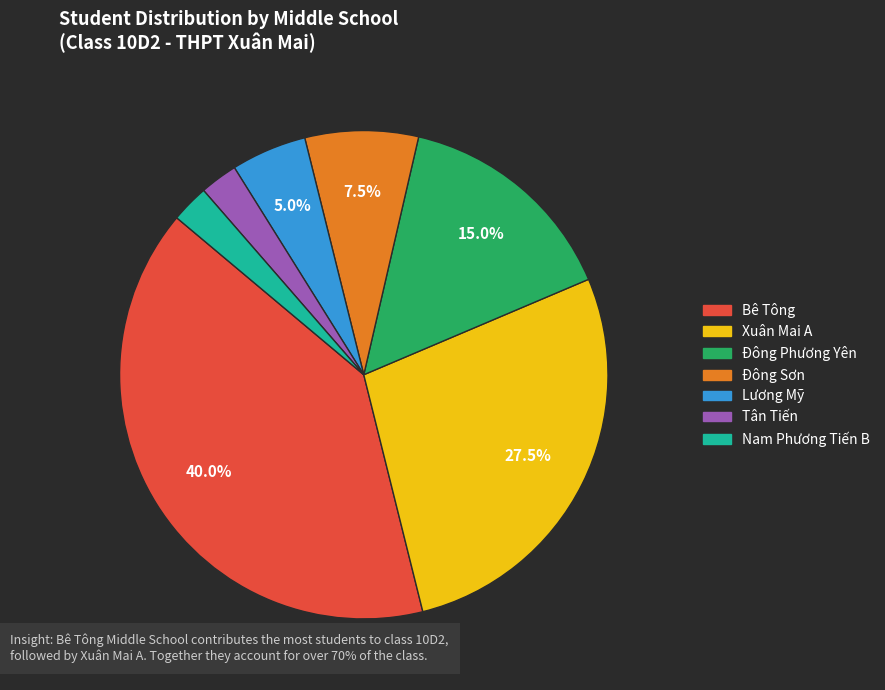

How many segments does this pie chart have?

7